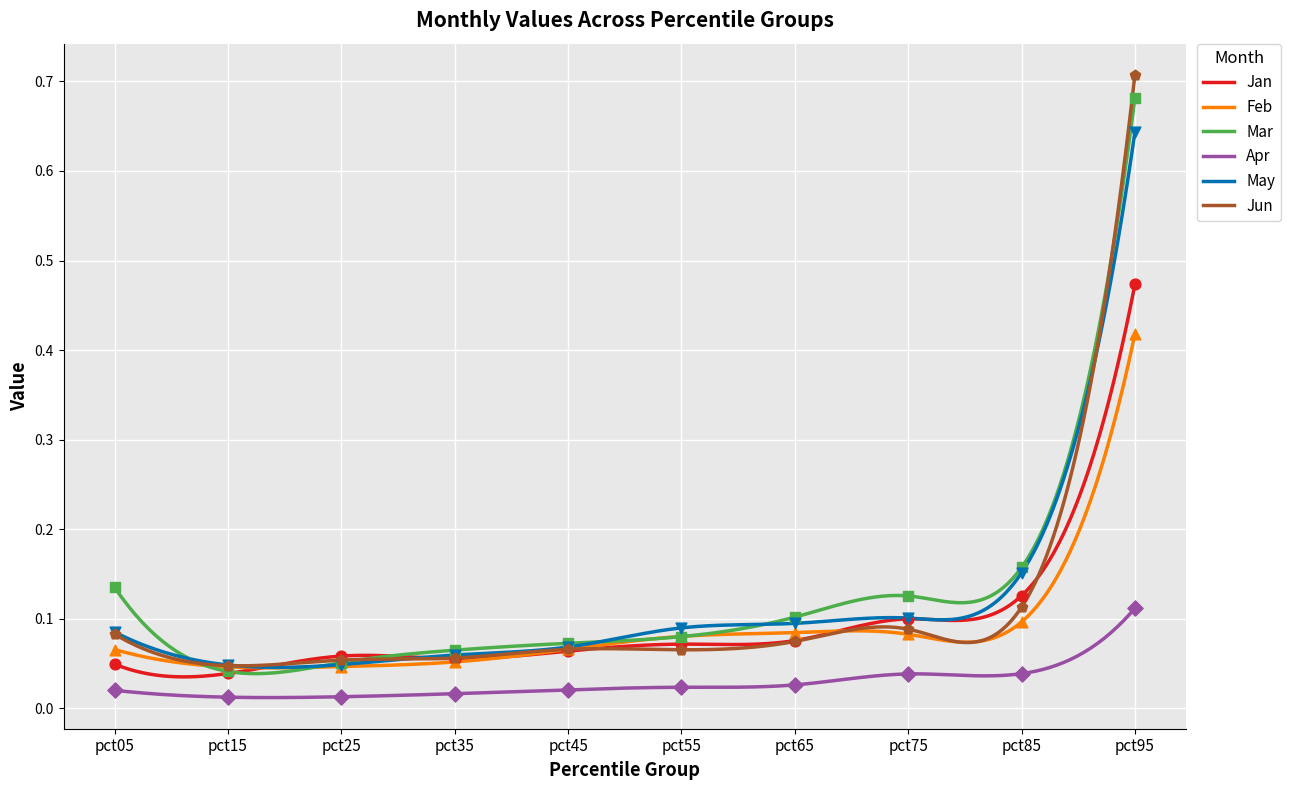

What are all the series names shown in the legend?

Jan, Feb, Mar, Apr, May, Jun